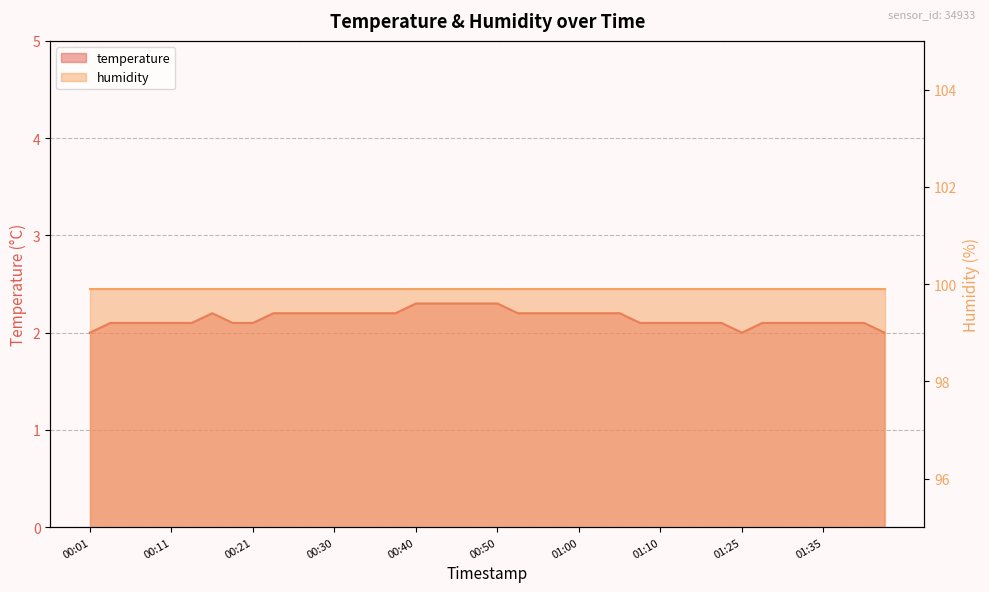

List the labels in order of value, smallest first.

00:01, 01:25, 01:42, 00:03, 00:06, 00:08, 00:11, 00:13, 00:18, 00:21, 01:07, 01:10, 01:12, 01:15, 01:18, 01:28, 01:30, 01:33, 01:35, 01:37, 01:40, 00:16, 00:23, 00:25, 00:28, 00:30, 00:33, 00:35, 00:38, 00:53, 00:55, 00:58, 01:00, 01:03, 01:05, 00:40, 00:43, 00:45, 00:48, 00:50